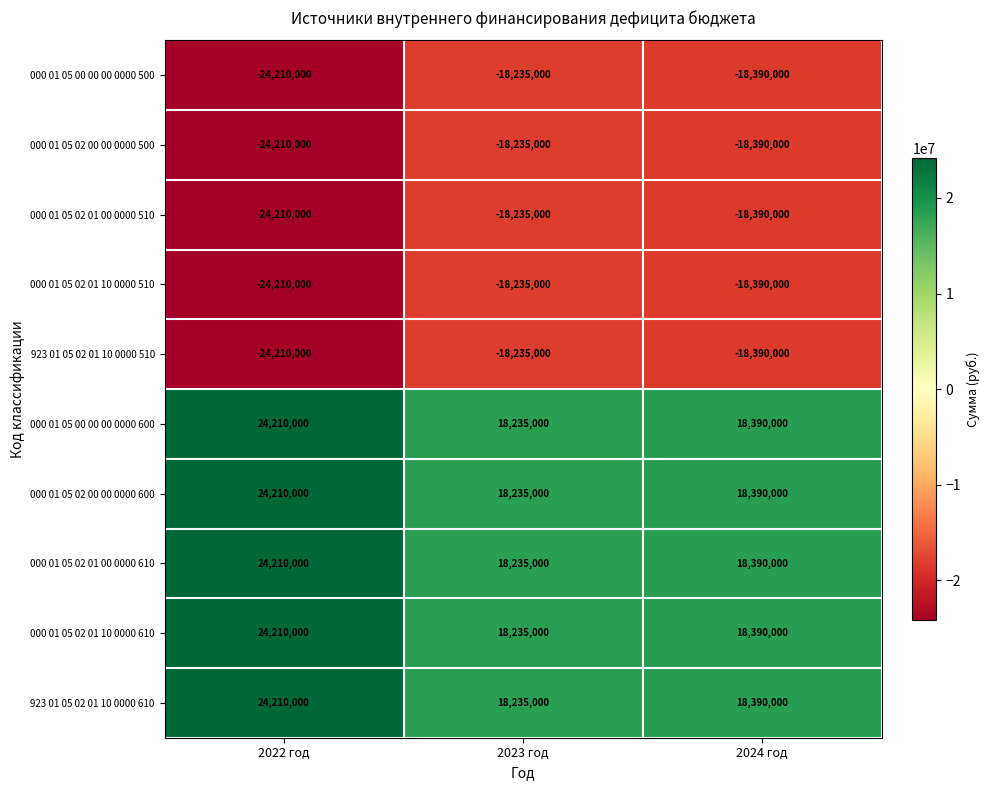

What is the minimum value shown in the chart?

-24210000